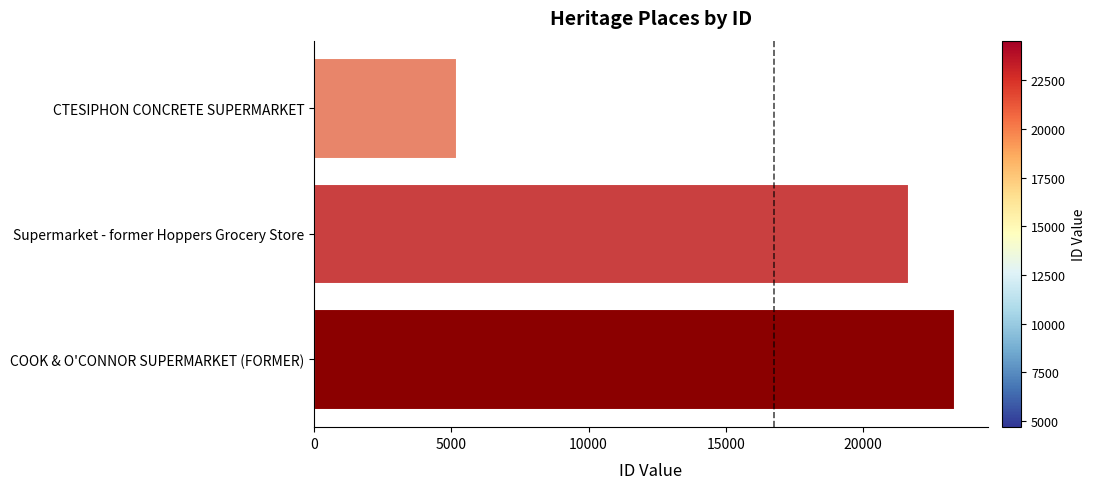

List the labels in order of value, largest first.

COOK & O'CONNOR SUPERMARKET (FORMER), Supermarket - former Hoppers Grocery Store, CTESIPHON CONCRETE SUPERMARKET